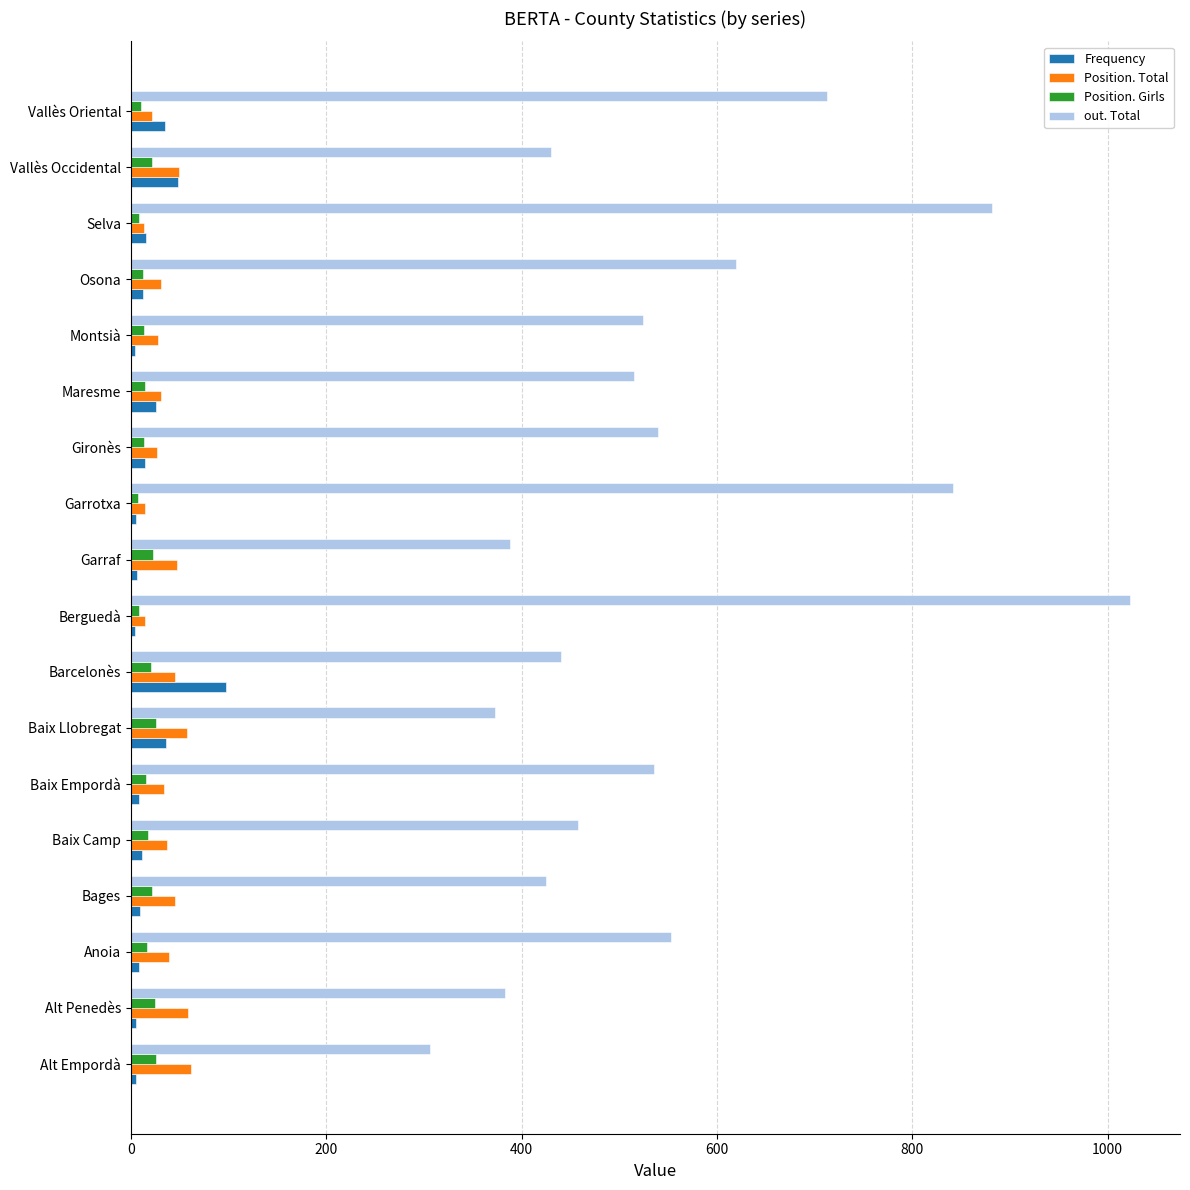

What is the difference between the maximum and minimum values in the Position. Girls series?

19